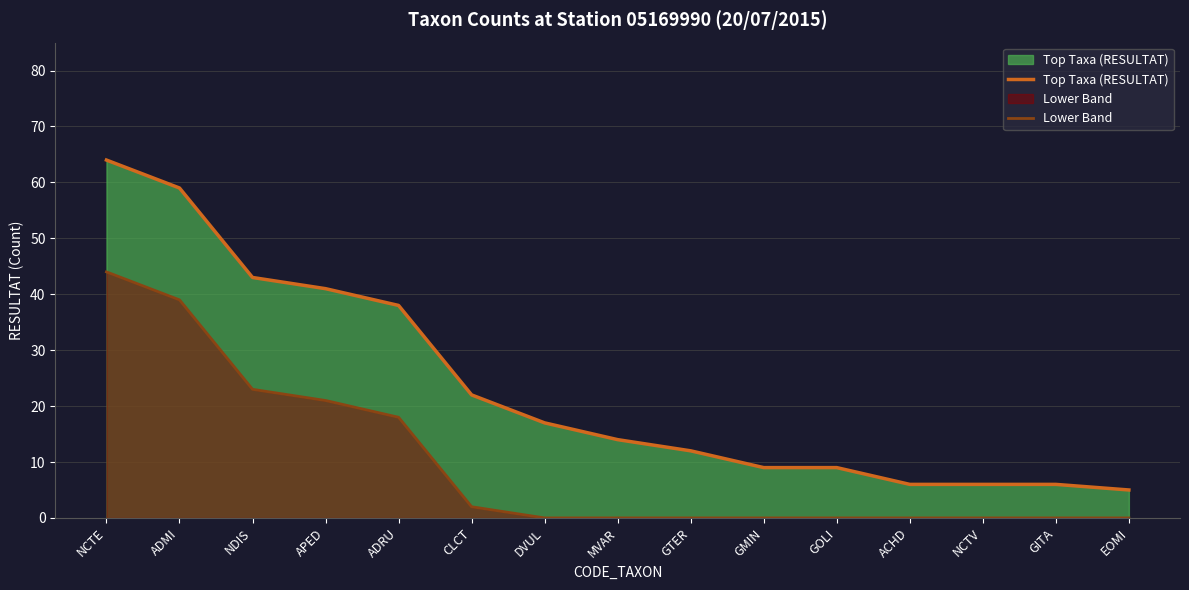

True or false: Lower Band and Top Taxa (RESULTAT) cross at least once.

False